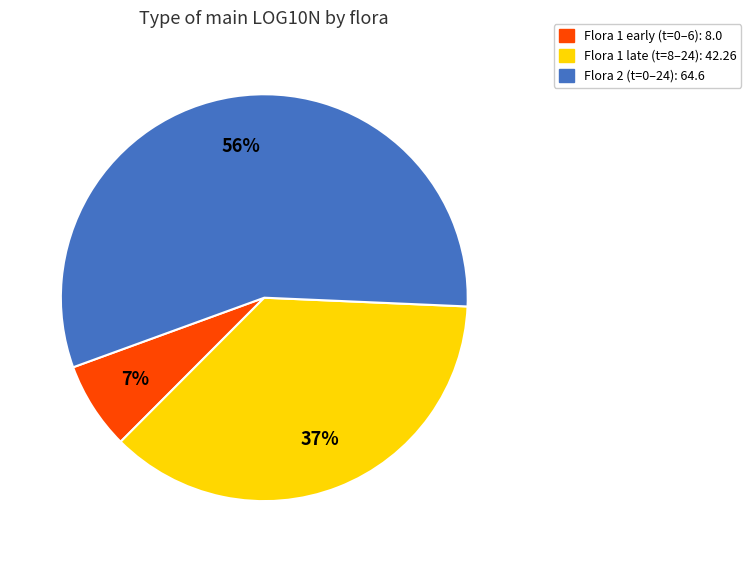

To the nearest percent, what is the difference between the largest and smallest slice percentages?

49%